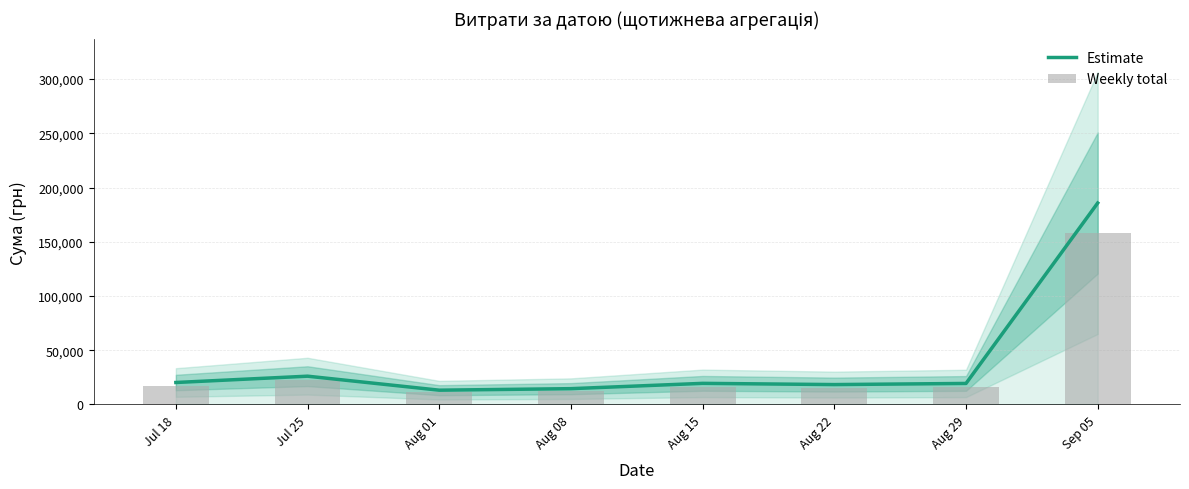

Is it true that Weekly total equals 16558.0 at Aug 15?

True